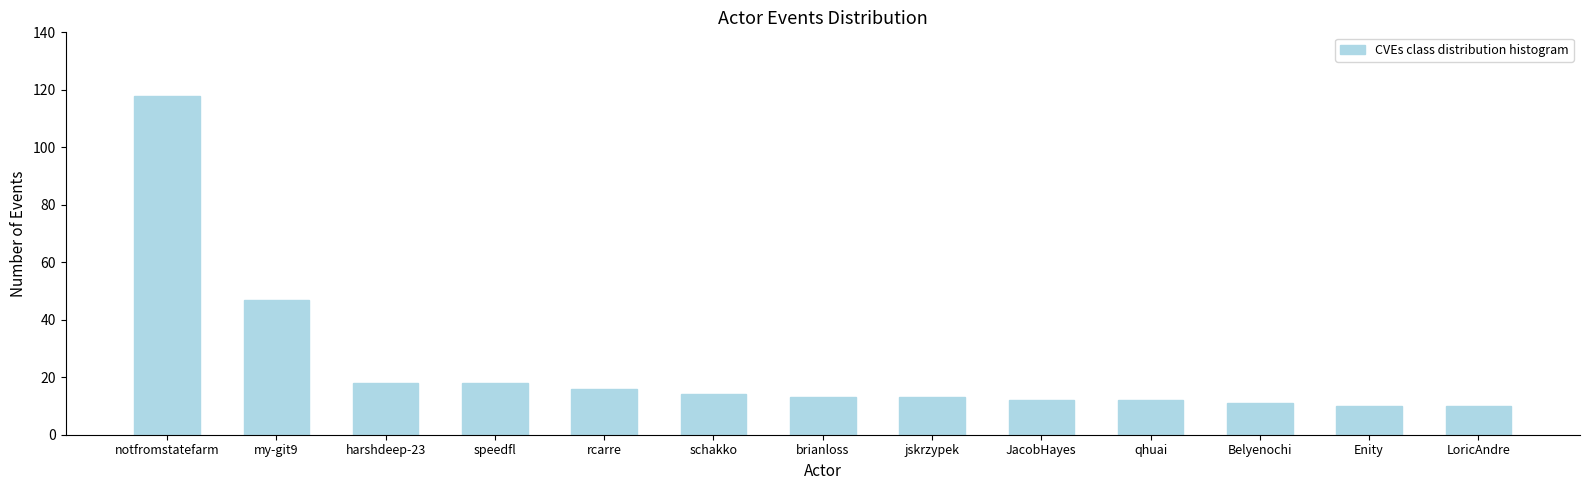

Which label corresponds to the largest value in the chart?

notfromstatefarm